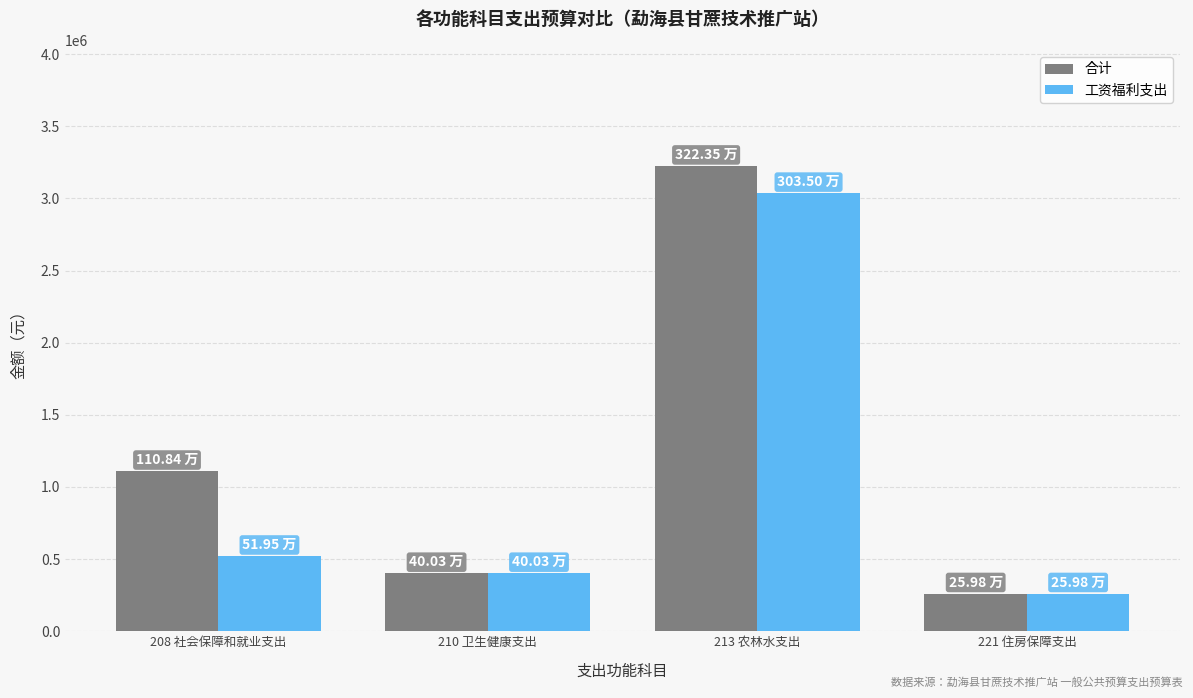

Where does the 合计 series first go above 1108410?

208 社会保障和就业支出